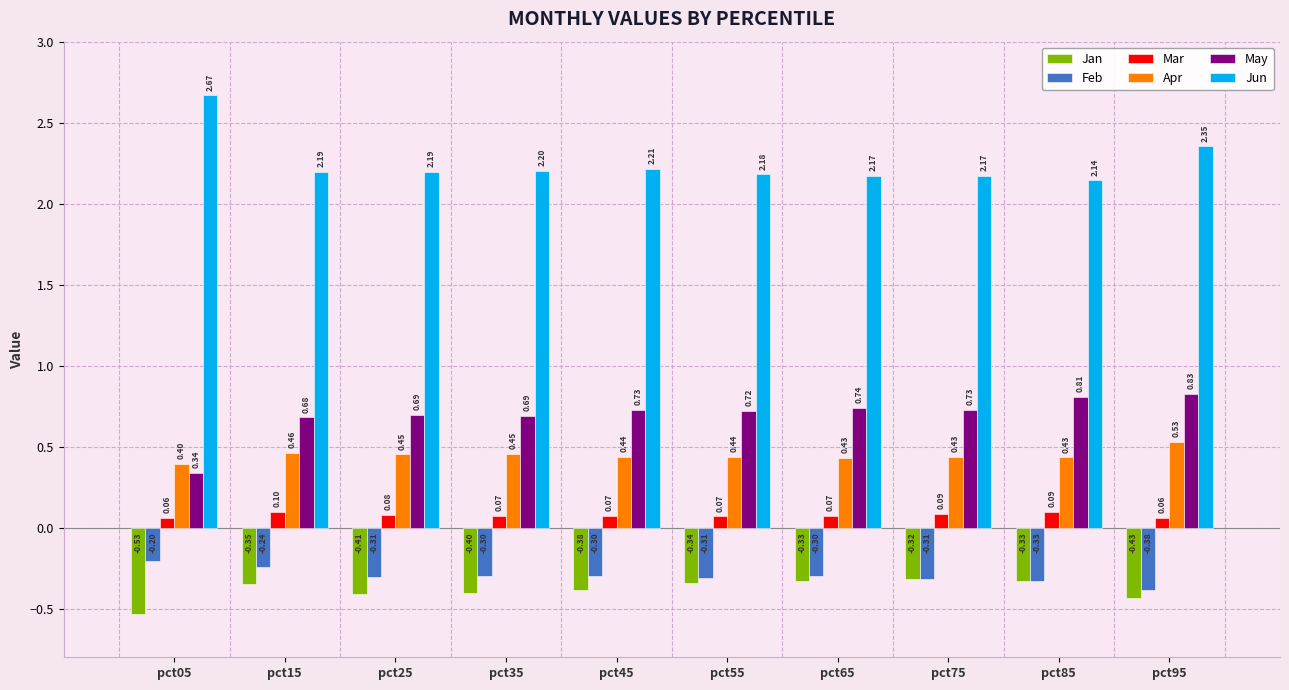

What is the sum of the Jan values at pct75 and pct35?

-0.7